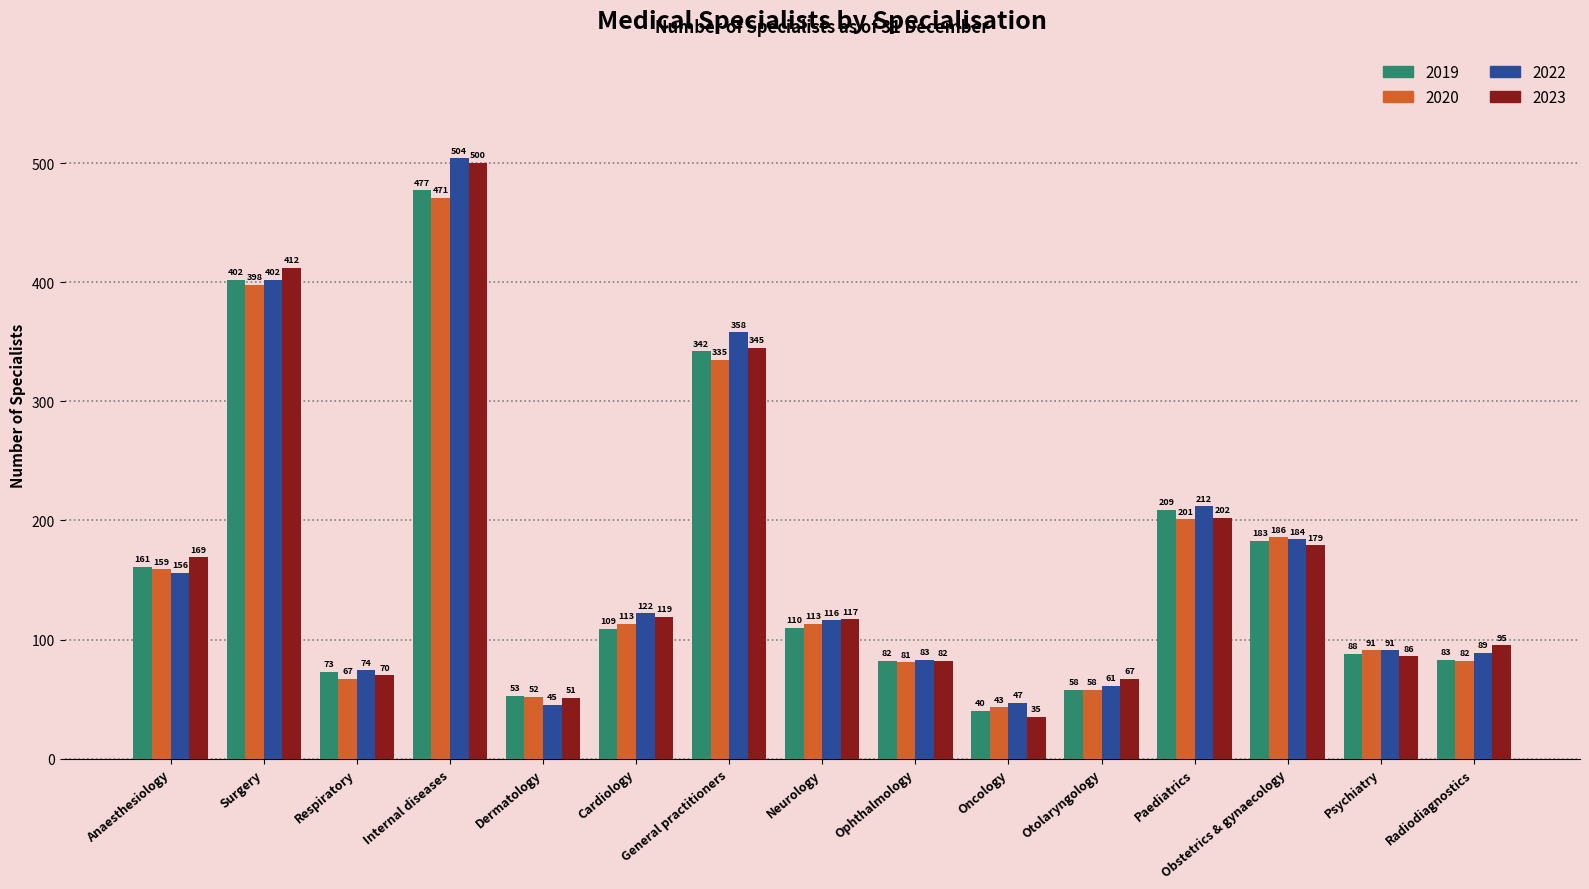

How many categories are shown in the chart?

15